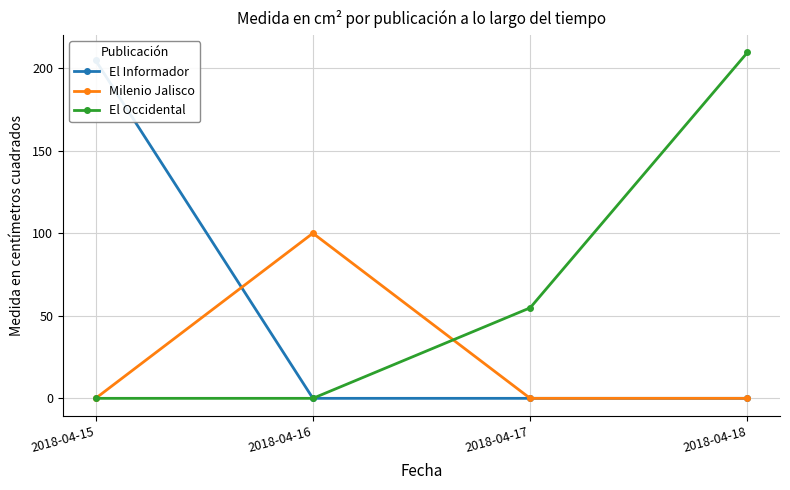

Reading right to left, transcribe all the data shown in this chart.

El Informador: 2018-04-18=0.0	2018-04-17=0.0	2018-04-16=0.0	2018-04-15=204.7
Milenio Jalisco: 2018-04-18=0.0	2018-04-17=0.0	2018-04-16=100.0	2018-04-15=0.0
El Occidental: 2018-04-18=209.5	2018-04-17=54.8	2018-04-16=0.0	2018-04-15=0.0